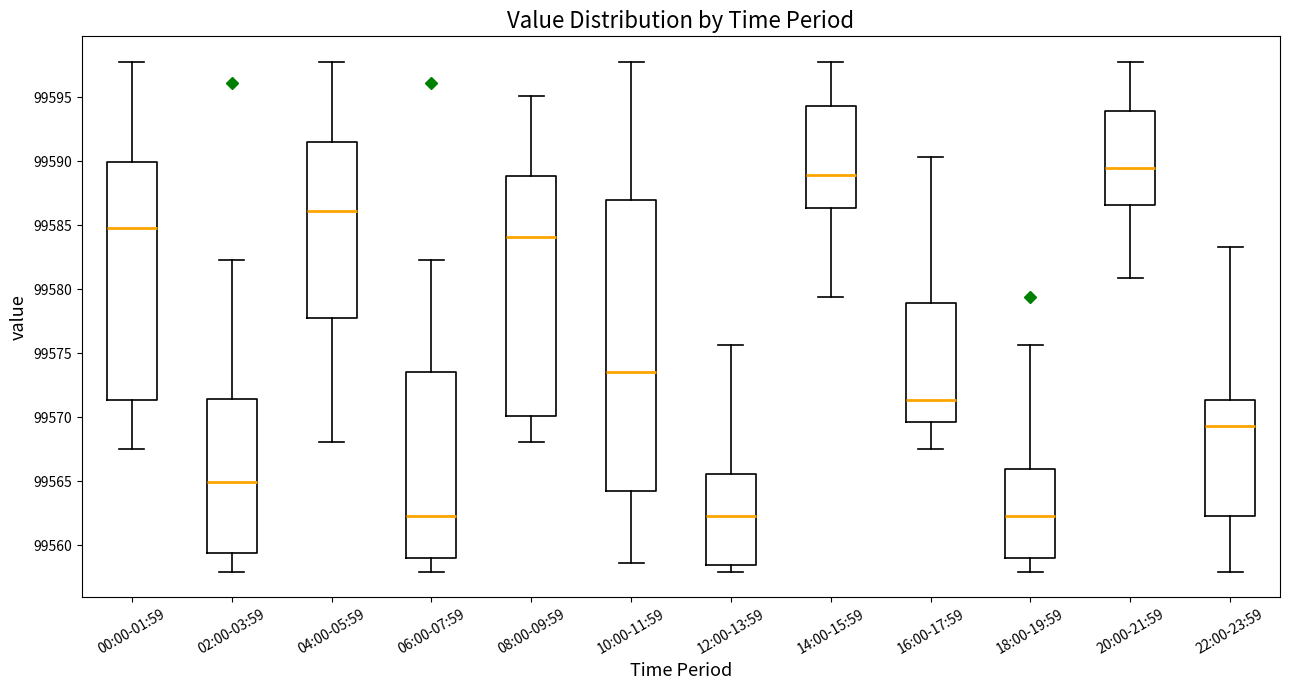

Where does the median line of the box for 22:00-23:59 sit on the y-axis? The values are not printed on the chart, so give them approximately, as read against the axis.

99569.5